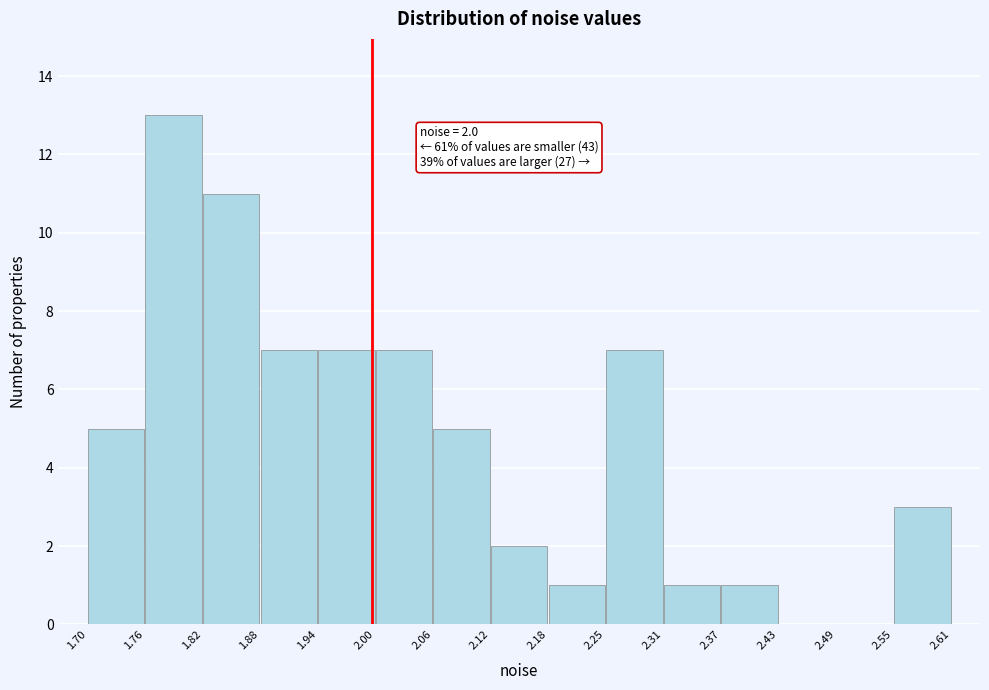

Which range on the x-axis has the tallest bar?

1.76 to 1.82